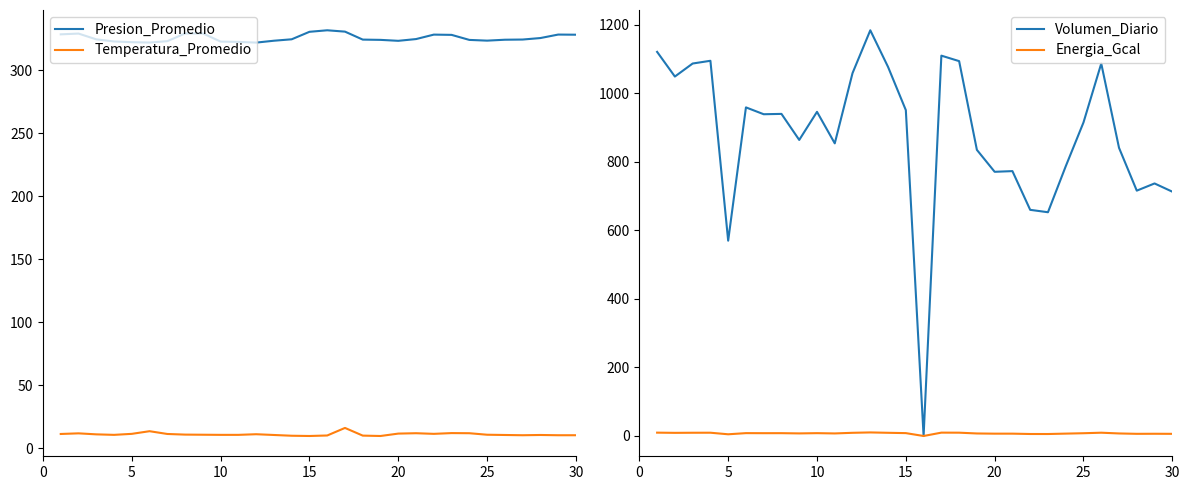

True or false: Temperatura_Promedio and Presion_Promedio cross at least once.

False